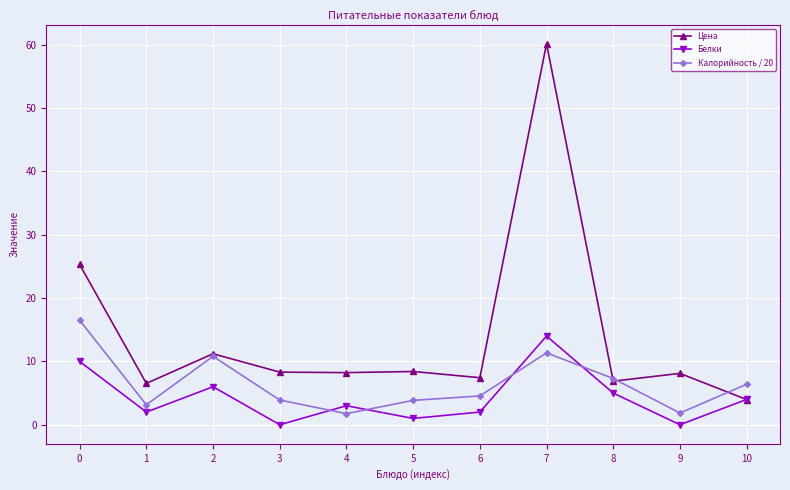

The Белки series shows 2.2 at 2. True or false?

False